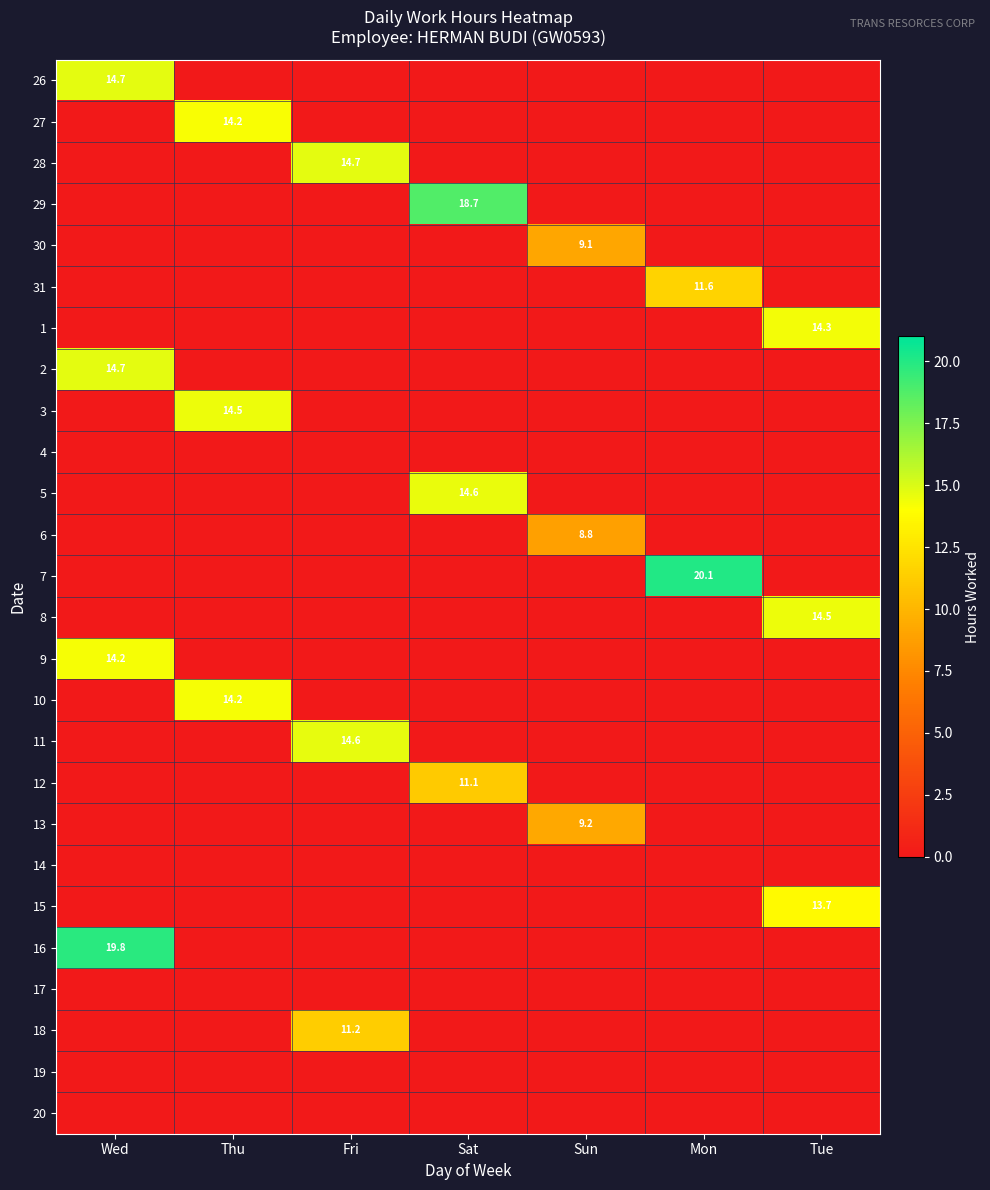

The 8 series shows 23.9 at Tue. True or false?

False